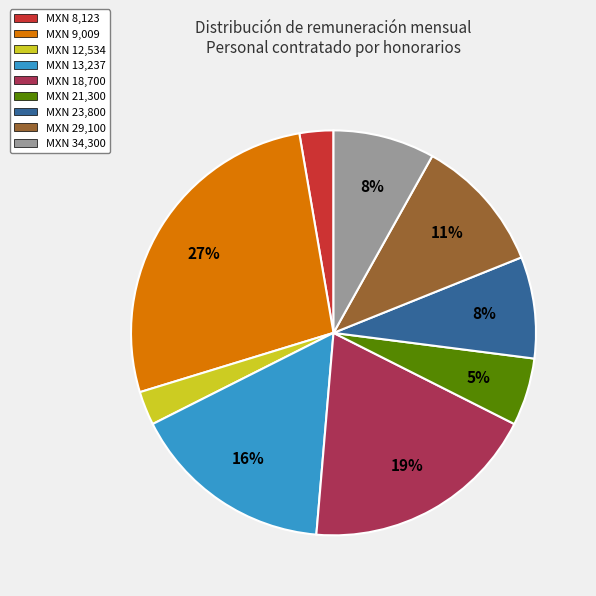

How many segments does this pie chart have?

9